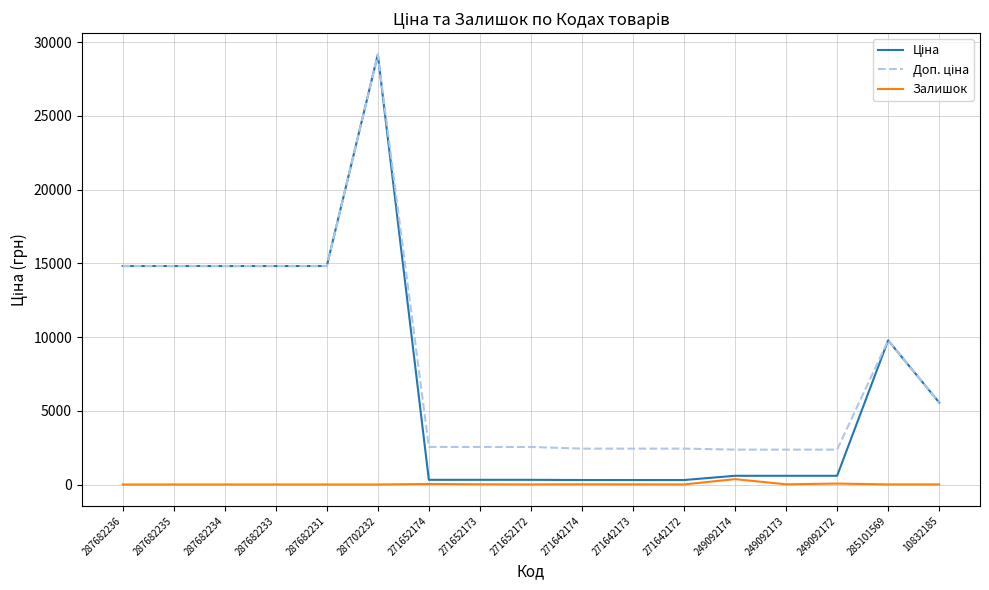

Is it true that Залишок equals 5.0 at 271642172?

True